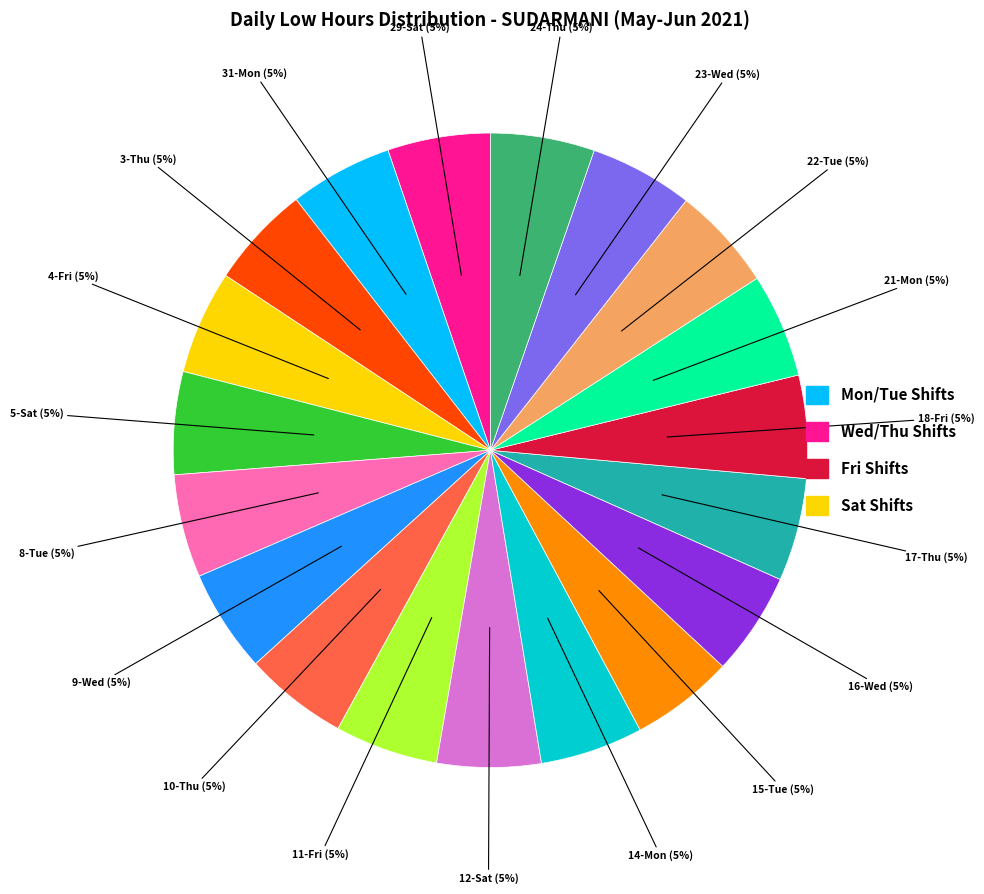

How many segments does this pie chart have?

19